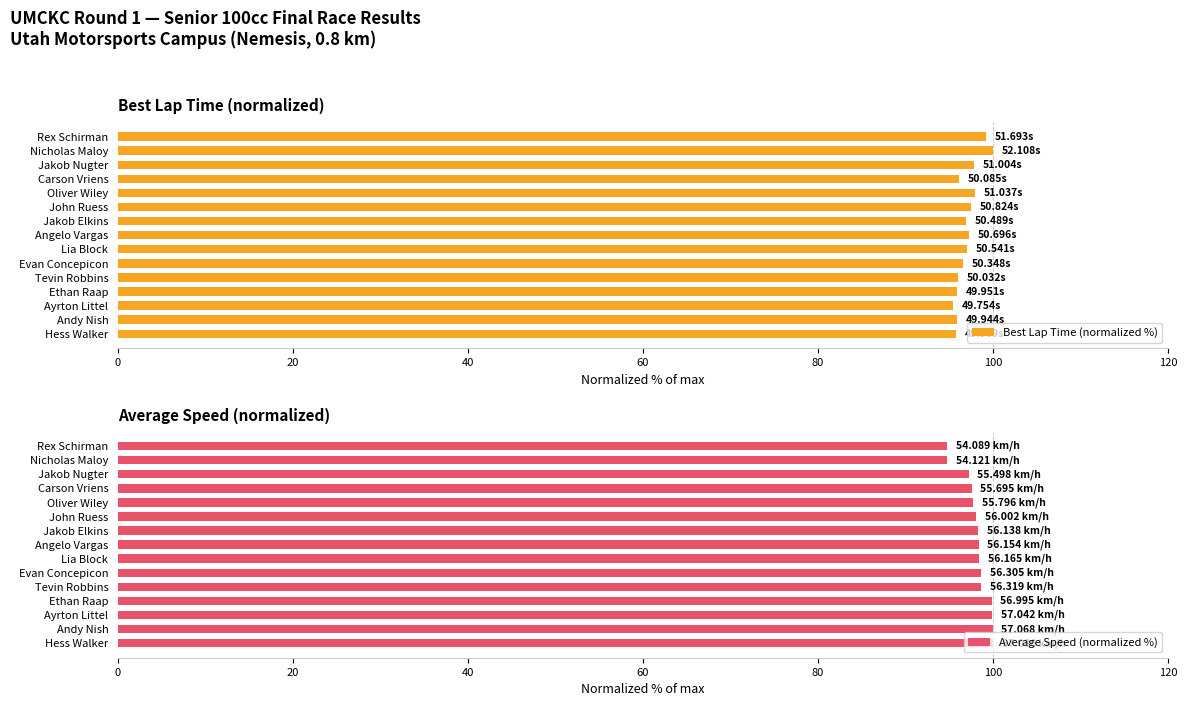

How many groups of bars are there?

15